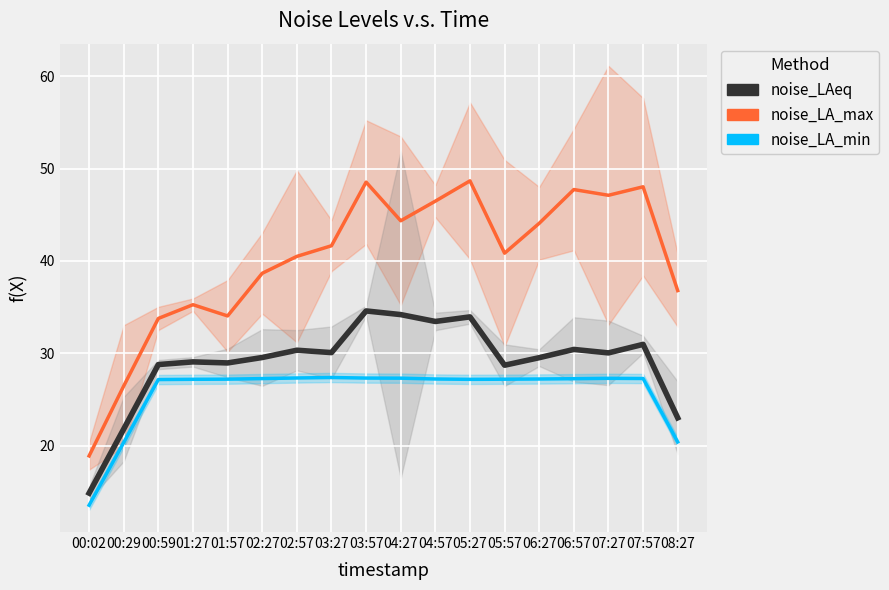

True or false: noise_LA_min has a value of 43.4 at 04:27.

False